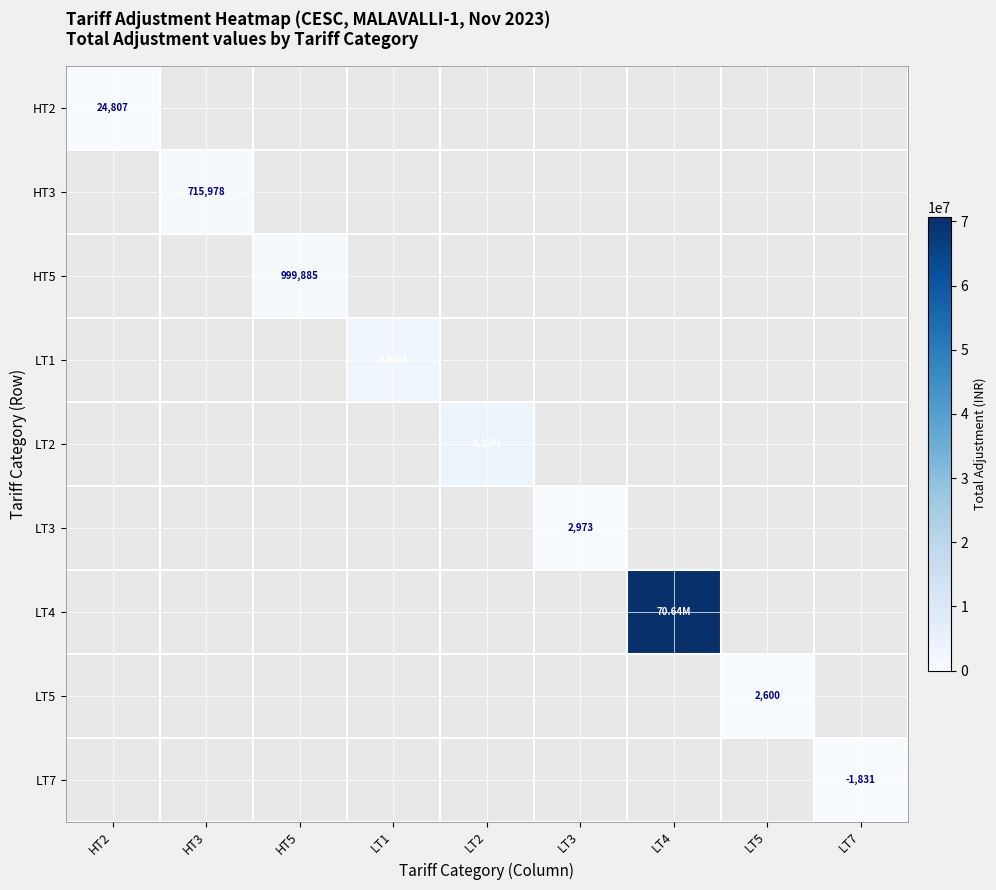

Is it true that HT5 equals 999885.0 at HT5?

True